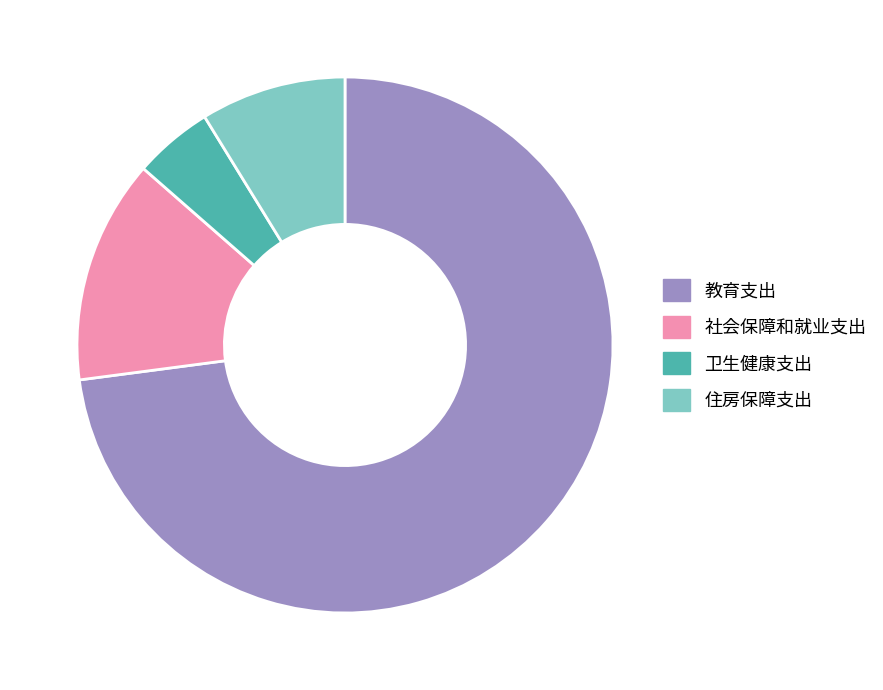

Combined, do 住房保障支出 and 教育支出 account for over 50%?

Yes